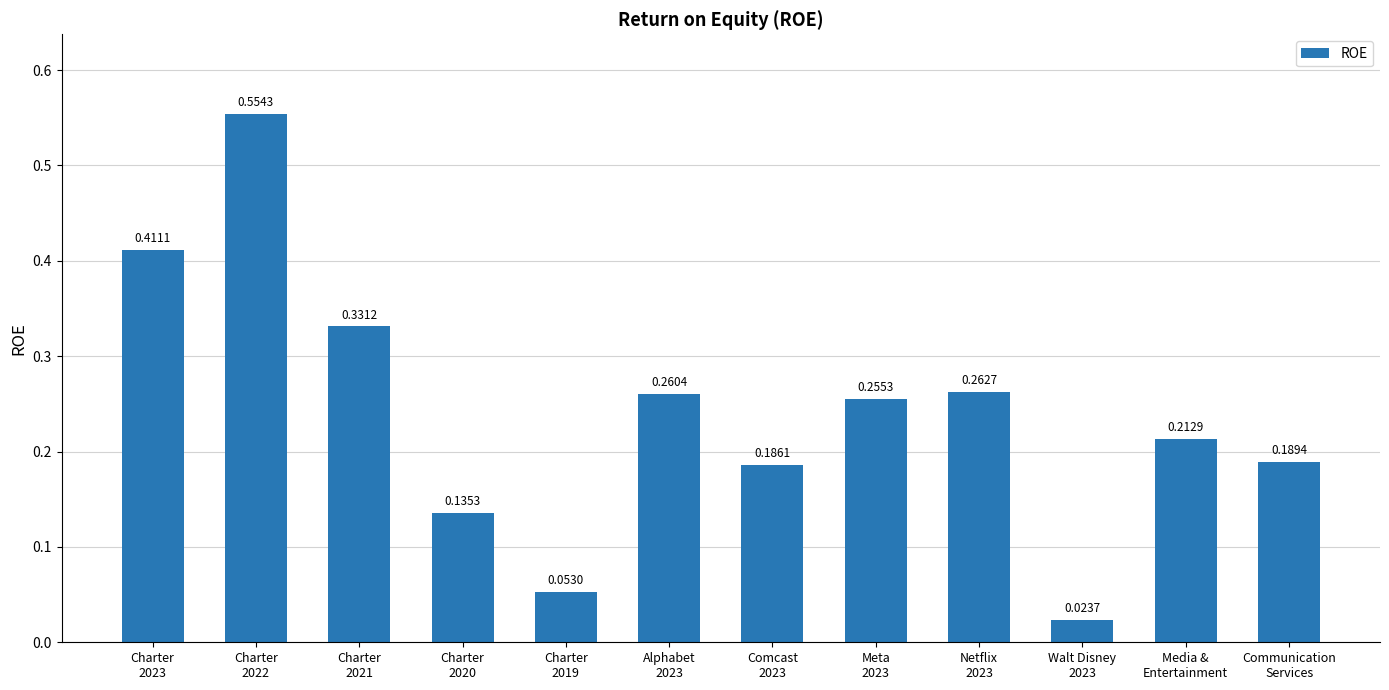

Which label corresponds to the largest value in the chart?

Charter
2022